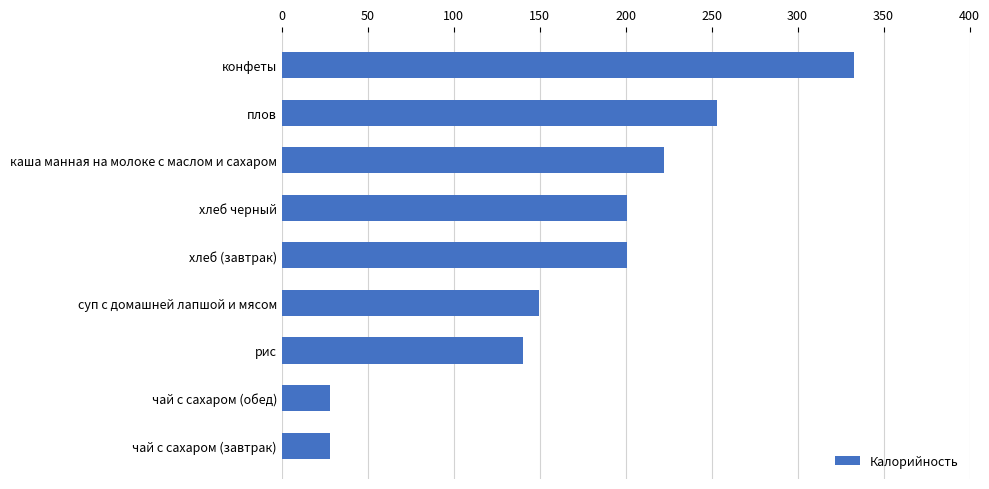

What is the sum of all values?

1555.2